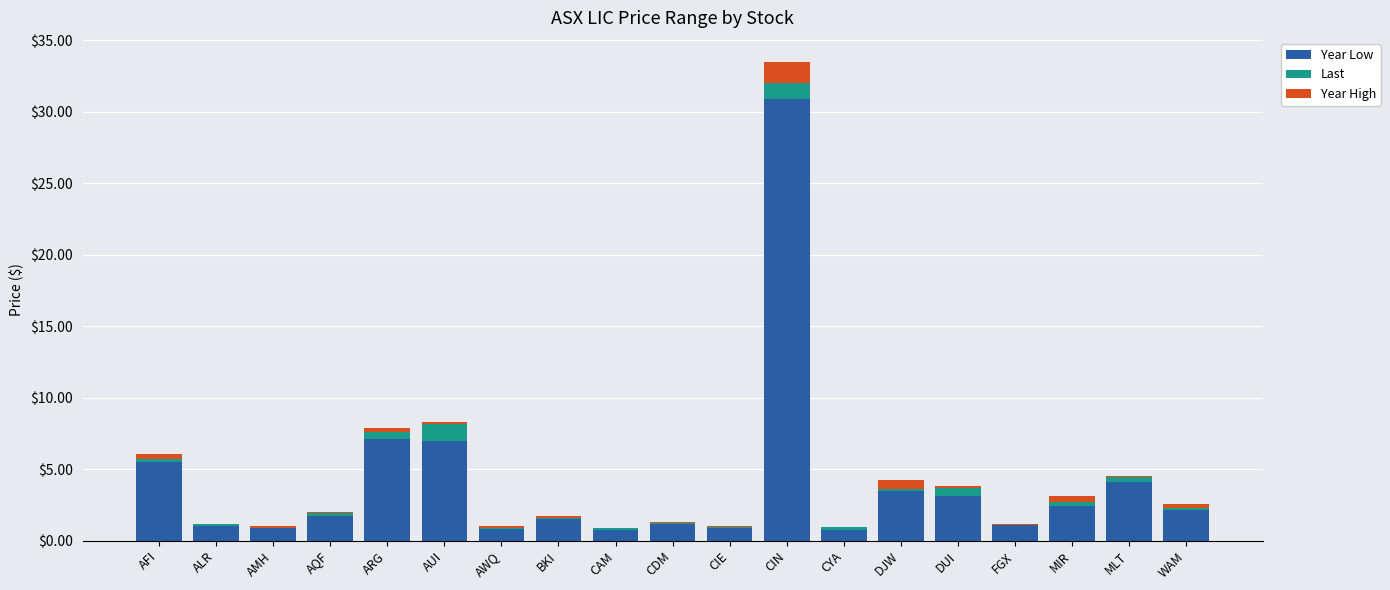

What is the highest value of the Year Low series?

30.9